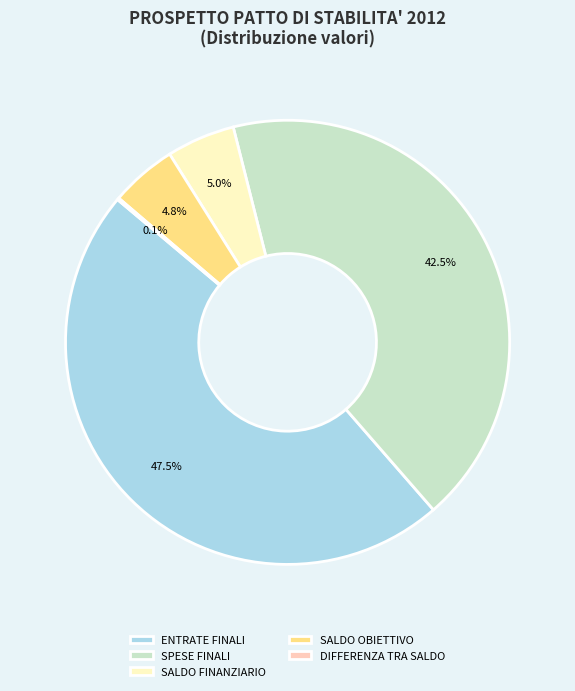

What is the largest slice in the pie chart?

ENTRATE FINALI